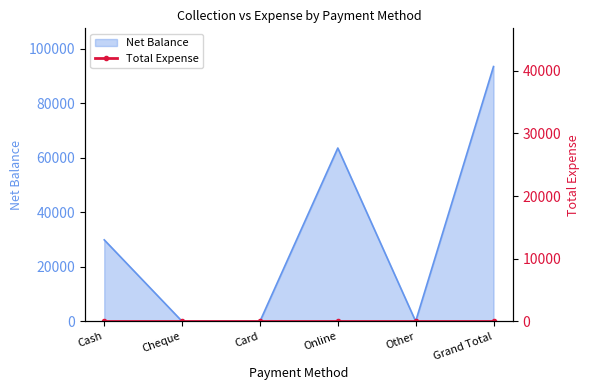

How many points are higher than both their immediate neighbors (excluding endpoints)?

1